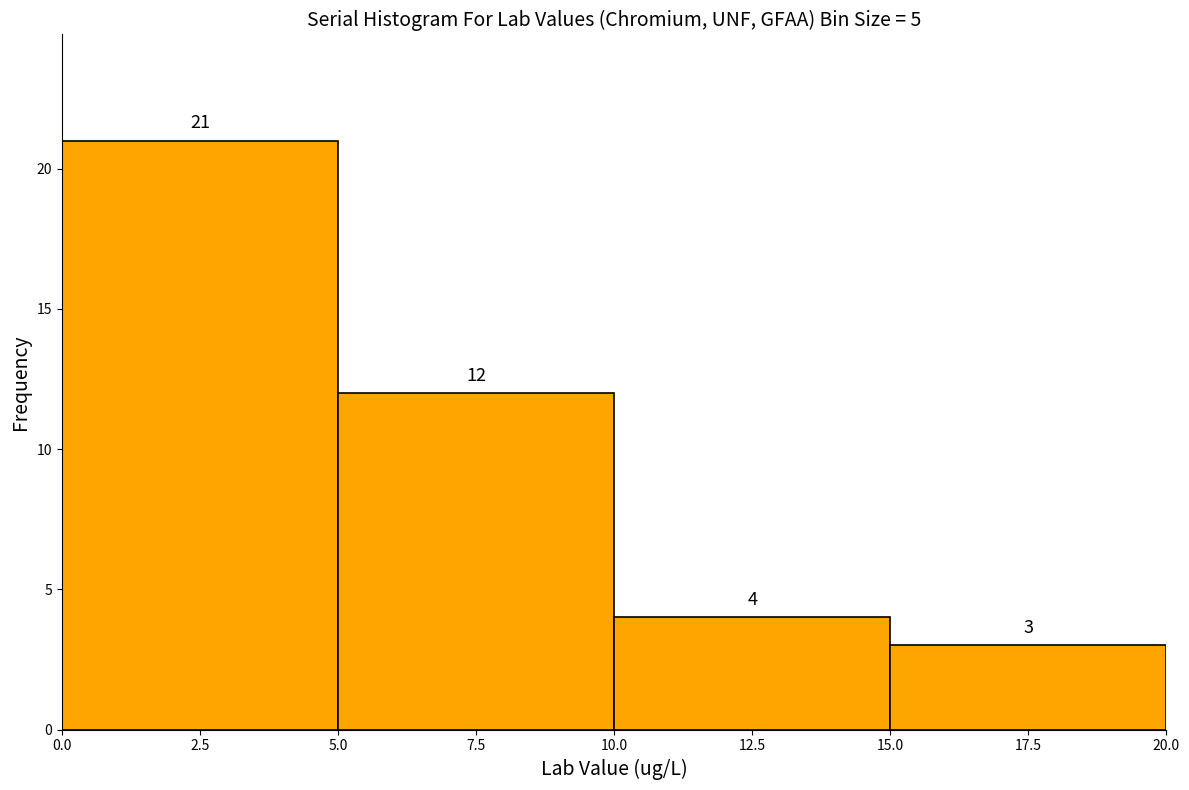

Which range on the x-axis has the tallest bar?

0.0 to 5.0